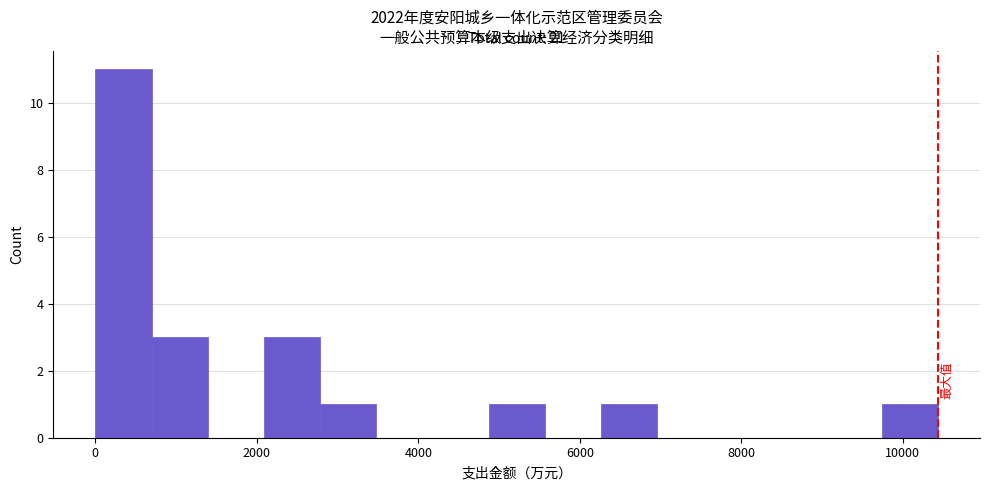

Read against the x-axis, roughly where is the centre of the tallest bar?

400